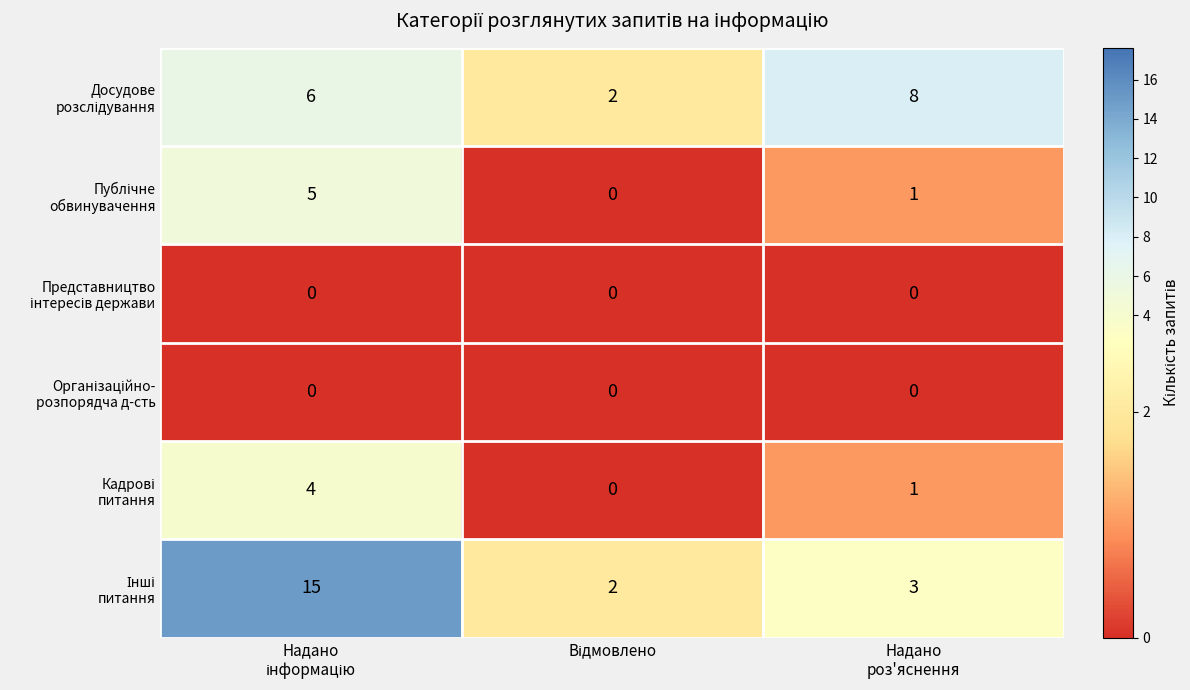

What is the greatest value displayed?

15